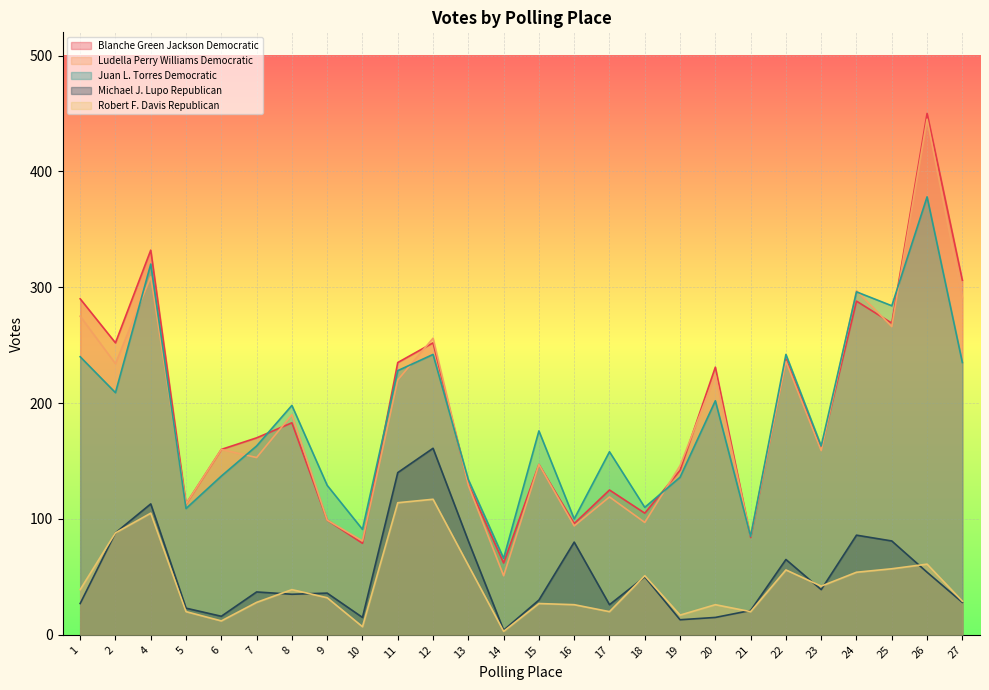

At which label does Robert F. Davis Republican reach its minimum?

14